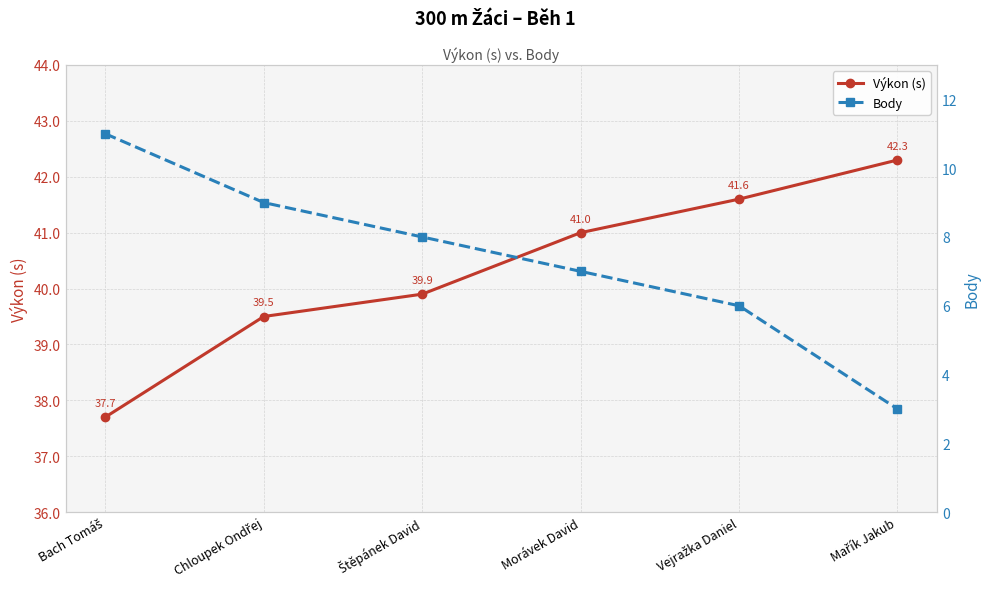

What is the maximum value for Výkon (s)?

42.3